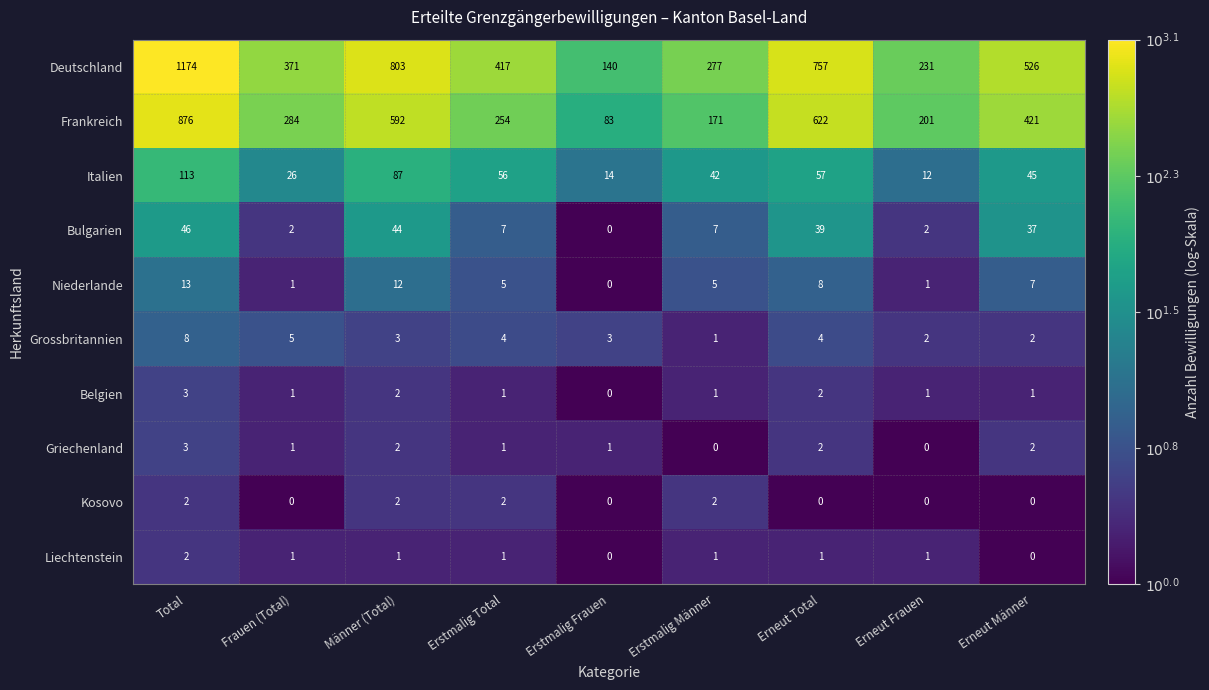

Is it true that Belgien equals 2 at Erneut Total?

True